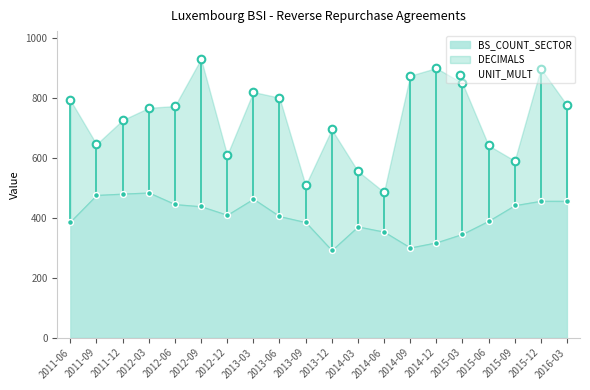

What is the ratio of the value at 2012-03 to the value at 2013-06?

1.0